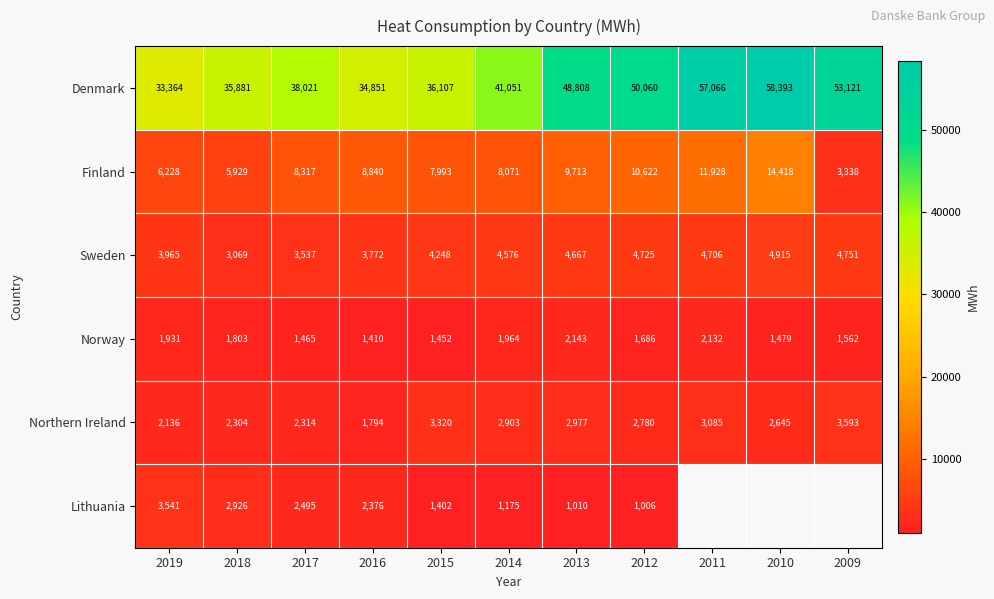

What is the total value across all series at 2012?

70879.0